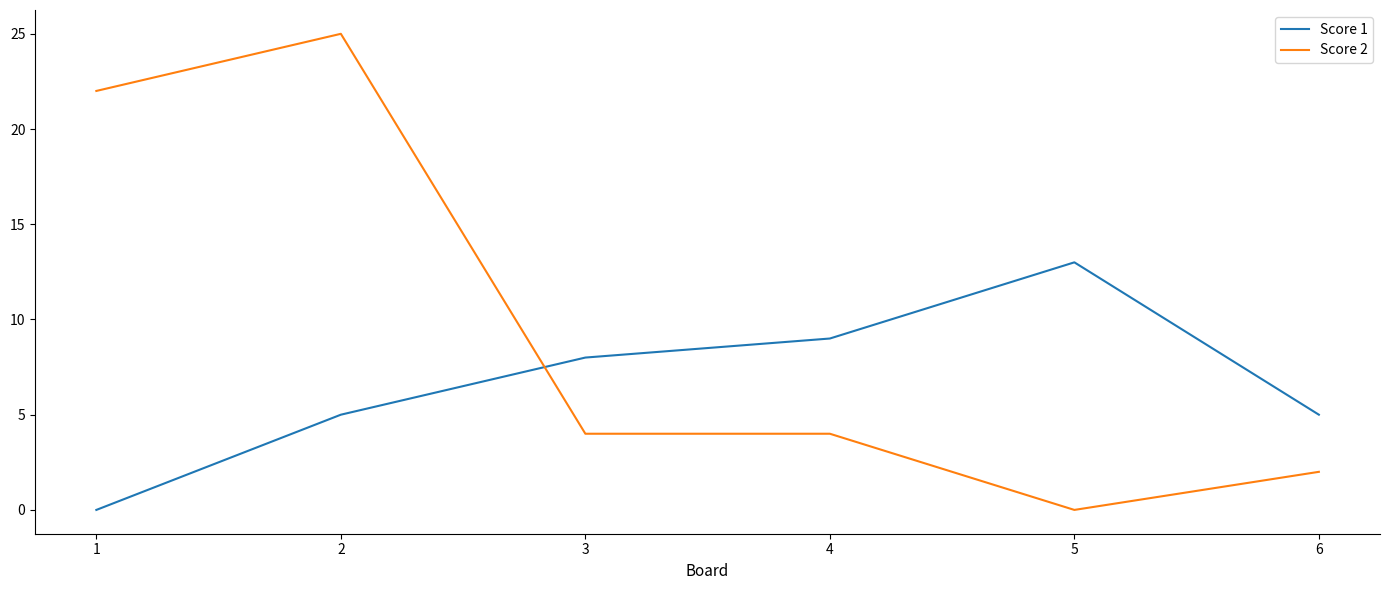

Is it true that Score 2 equals 25 at 2?

True